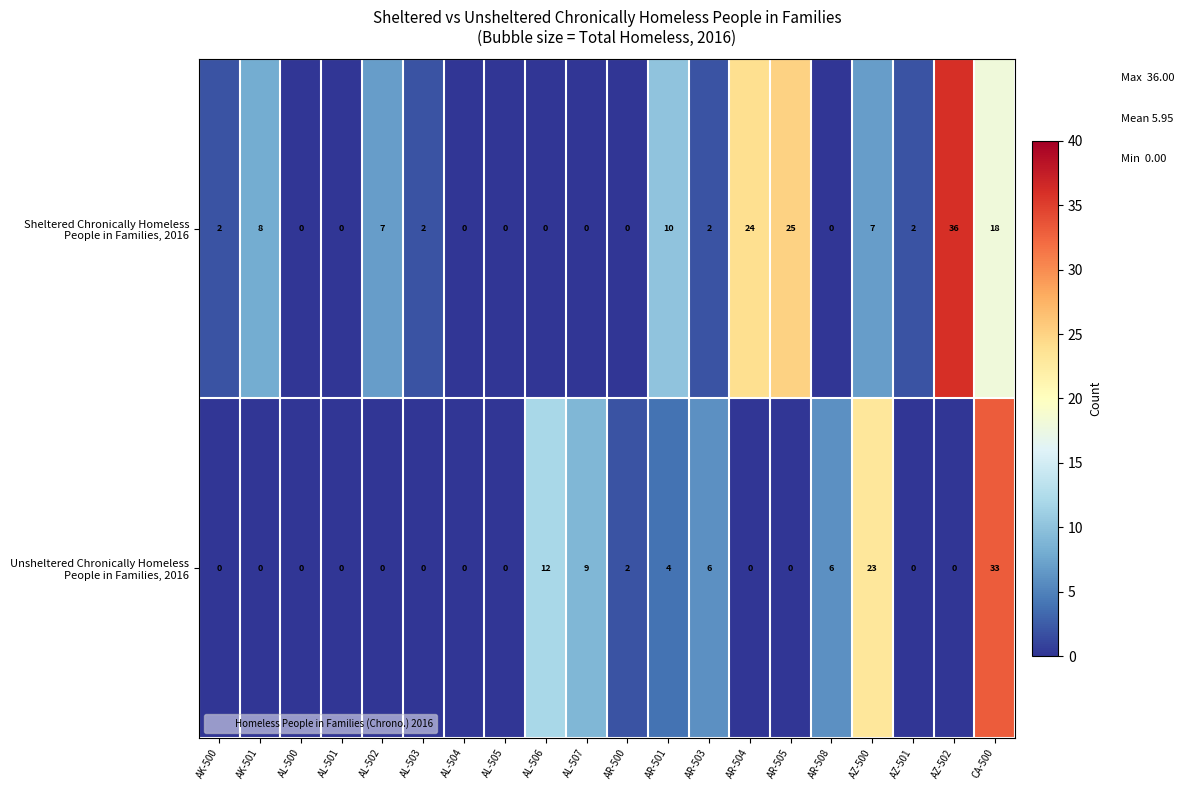

Which label corresponds to the largest value in the chart?

AZ-502